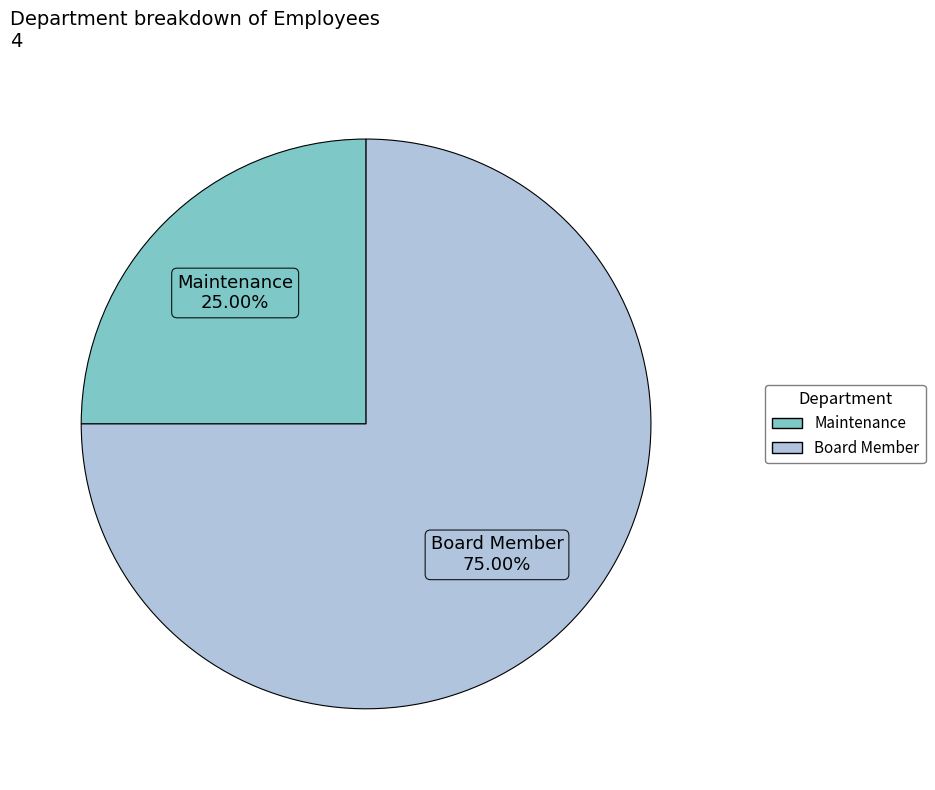

Which slice is the largest?

Board Member